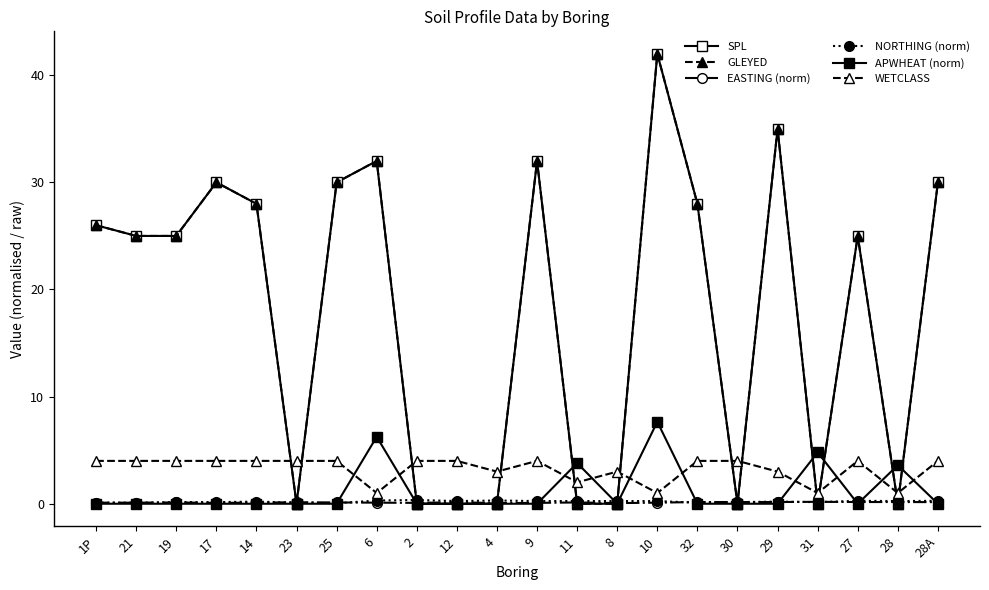

List the labels in order of APWHEAT (norm) value, smallest first.

1P, 21, 19, 17, 14, 23, 25, 2, 12, 4, 9, 8, 32, 30, 29, 27, 28A, 28, 11, 31, 6, 10